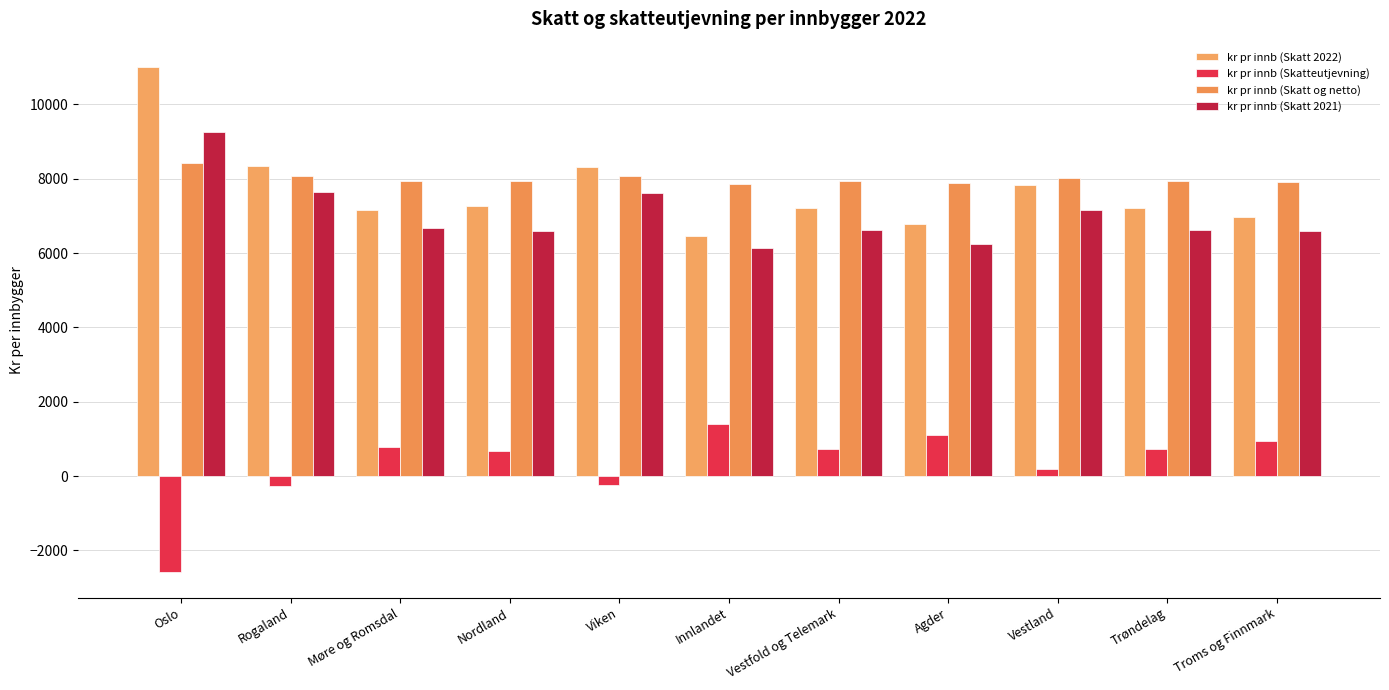

What is the difference between the kr pr innb (Skatteutjevning) values at Oslo and Troms og Finnmark?

3539.1